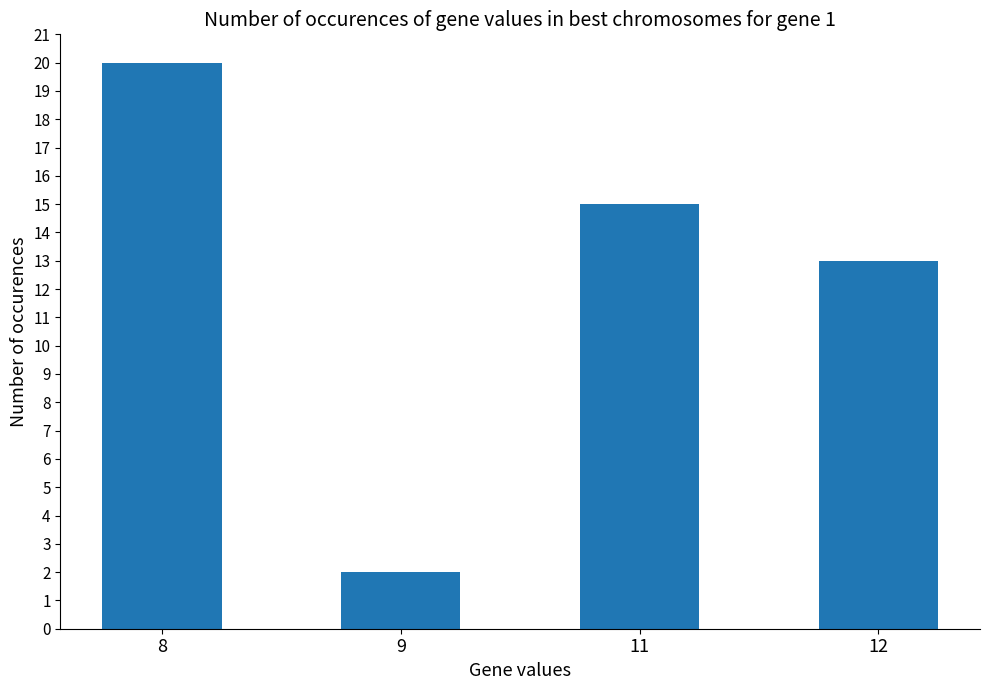

Rank the categories by value from lowest to highest.

9, 12, 11, 8